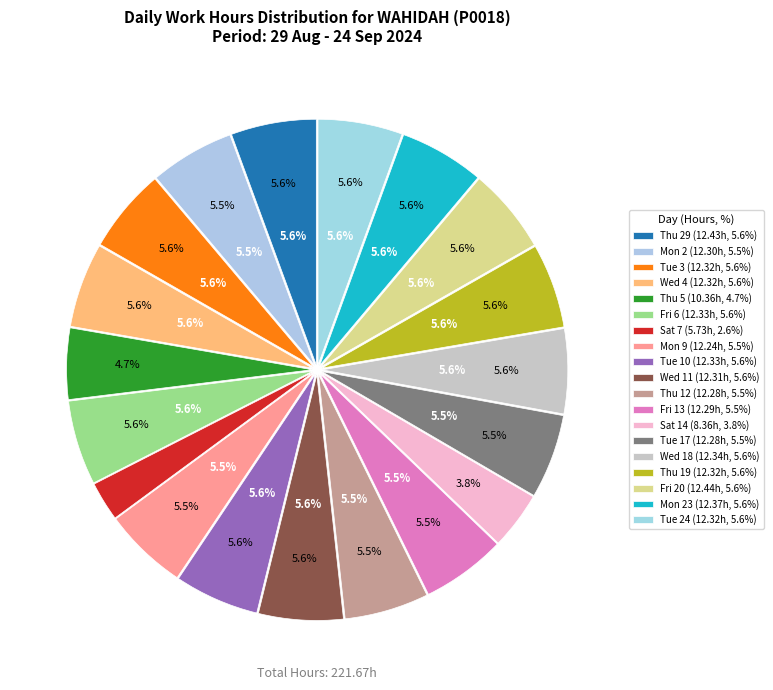

To the nearest percent, what is the combined percentage of Wed 11 and Tue 3?

11%